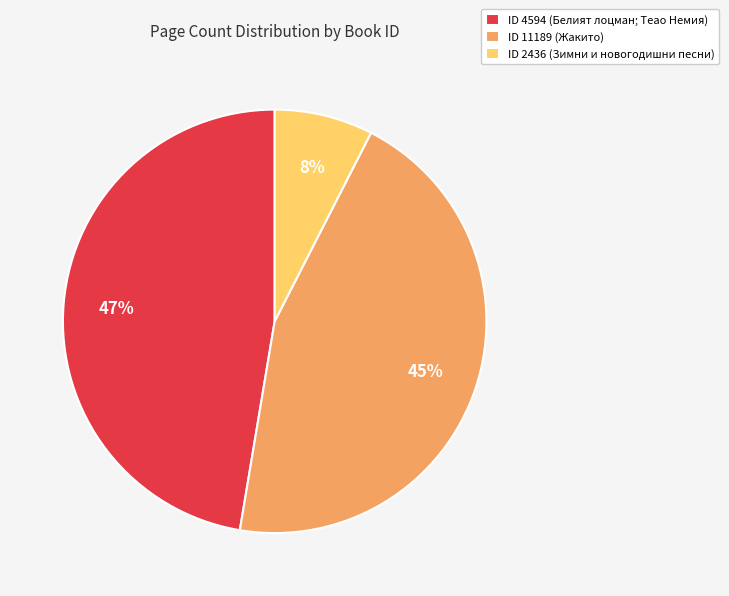

Between ID 11189 (Жакито) and ID 2436 (Зимни и новогодишни песни), which is larger?

ID 11189 (Жакито)